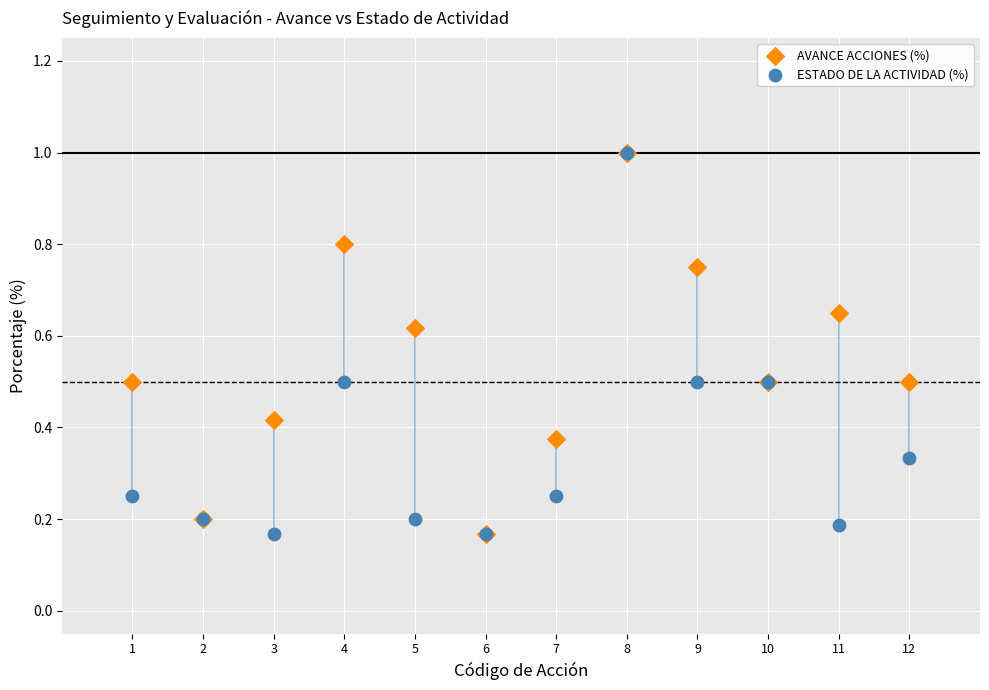

What are all the series names shown in the legend?

AVANCE ACCIONES (%), ESTADO DE LA ACTIVIDAD (%)